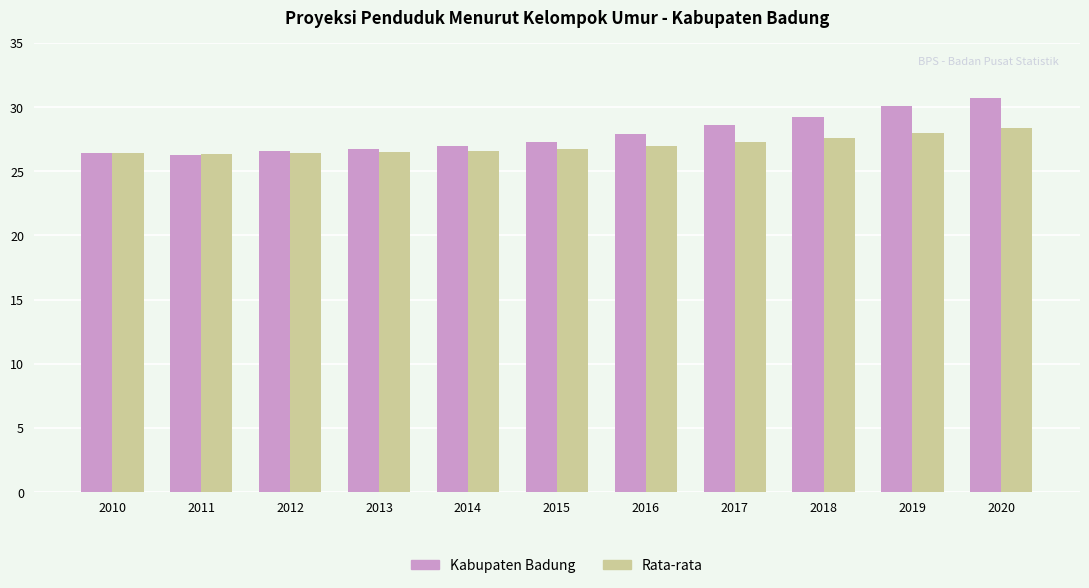

What value does the Rata-rata series have at 2013?

26.5